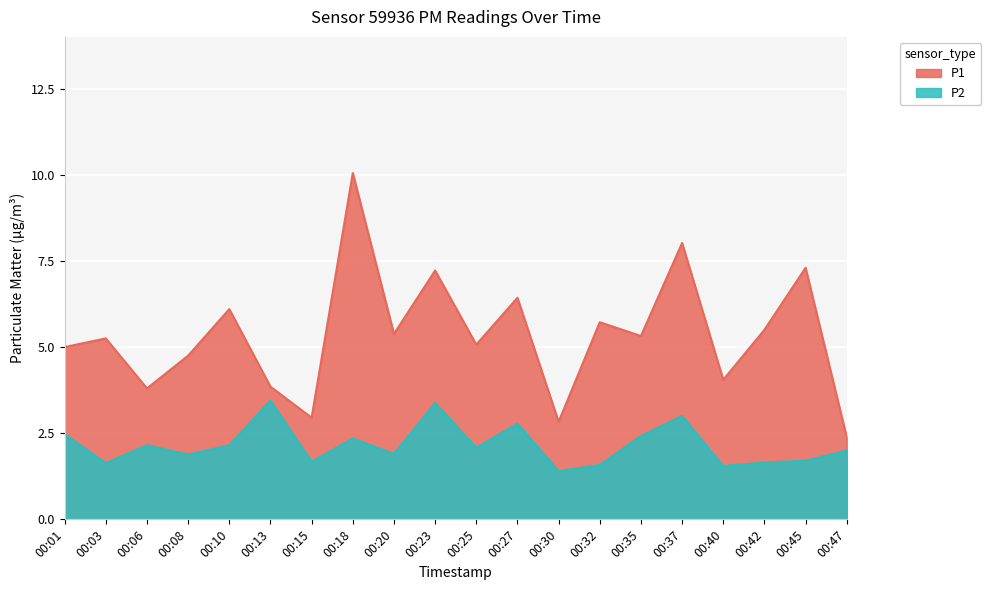

Where is the first local maximum for P2?

00:06